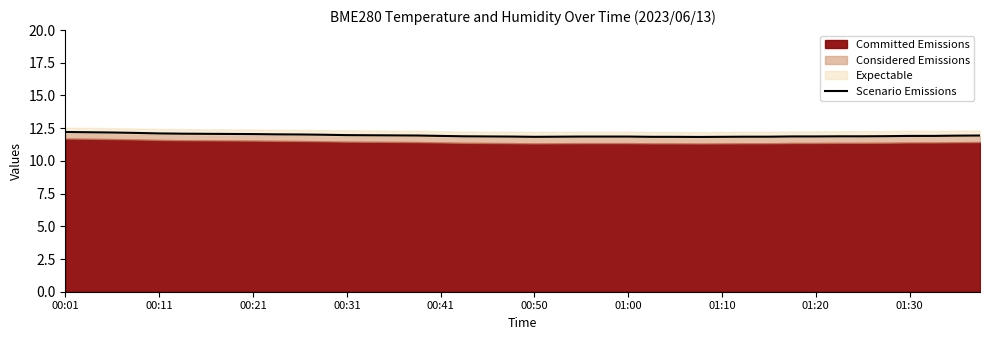

What is the highest value of the Scenario Emissions series?

12.2